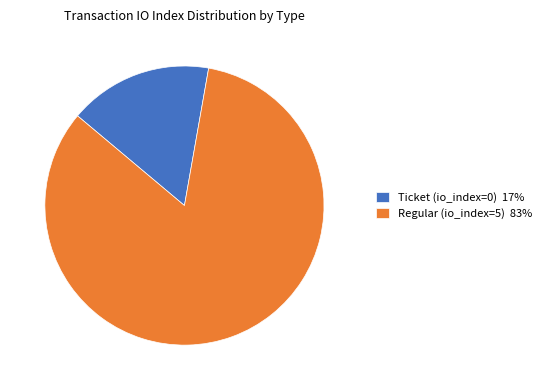

Which category has the smallest portion of the pie?

Ticket (io_index=0)